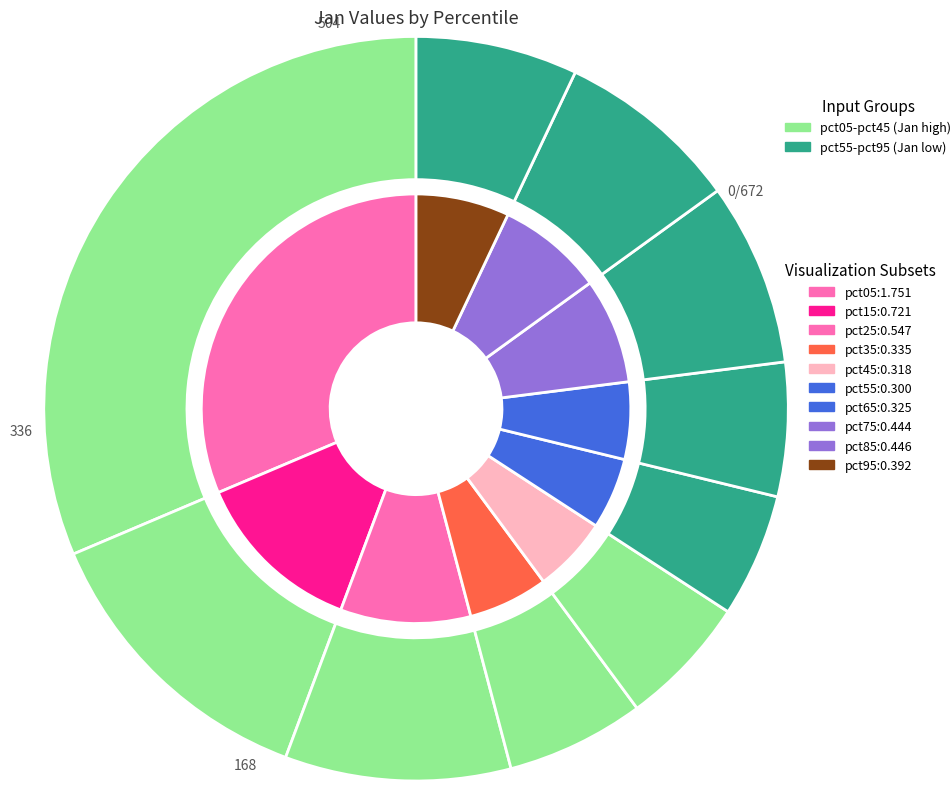

Count the number of slices in the pie.

10